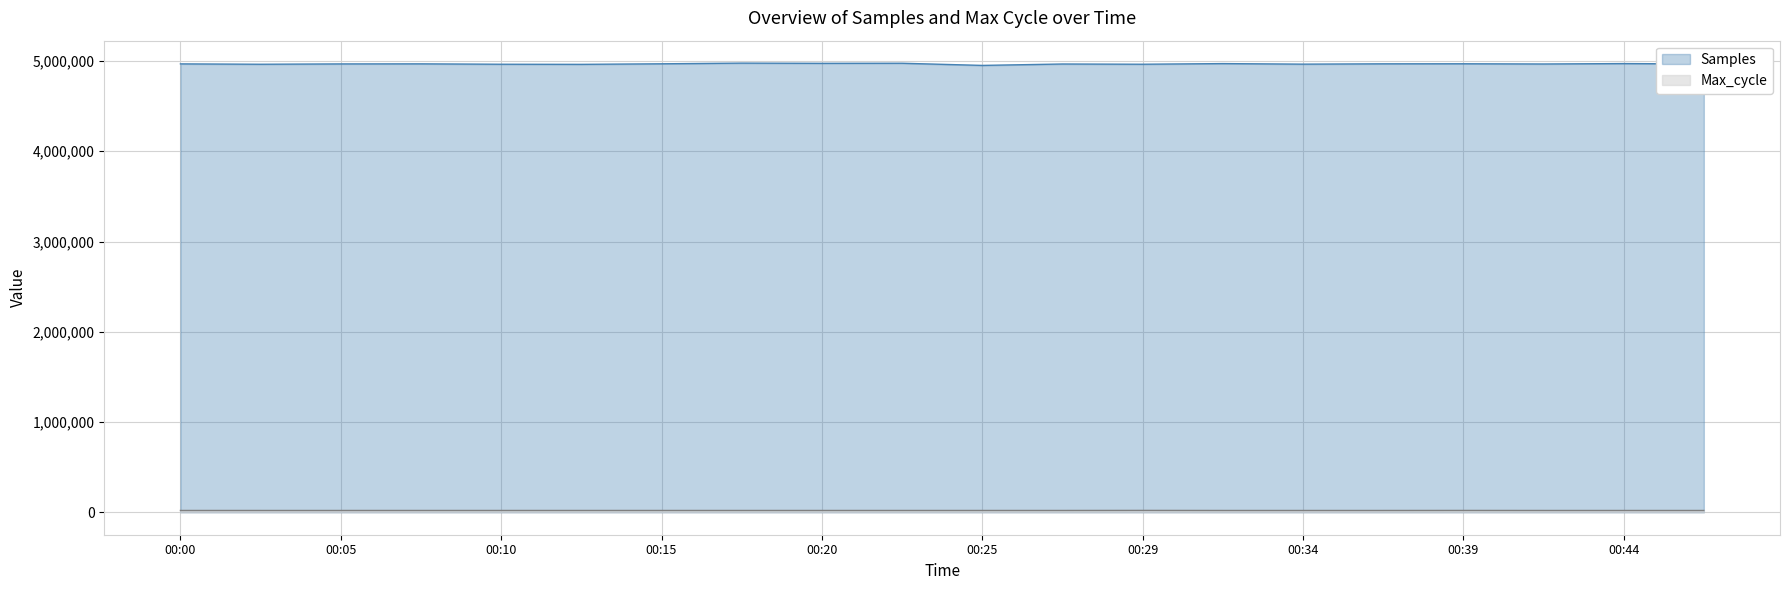

How many series are shown in this chart?

2